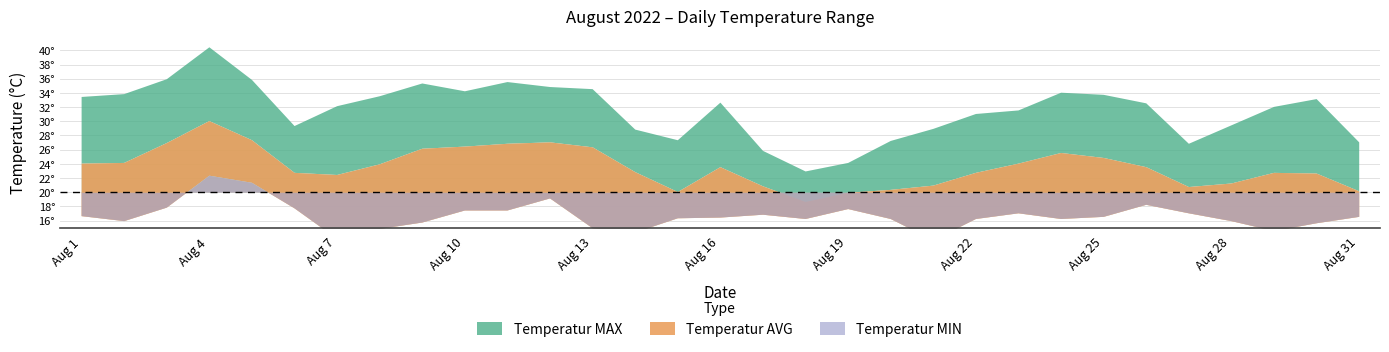

At which label does Temperatur AVG reach its minimum?

Aug 18